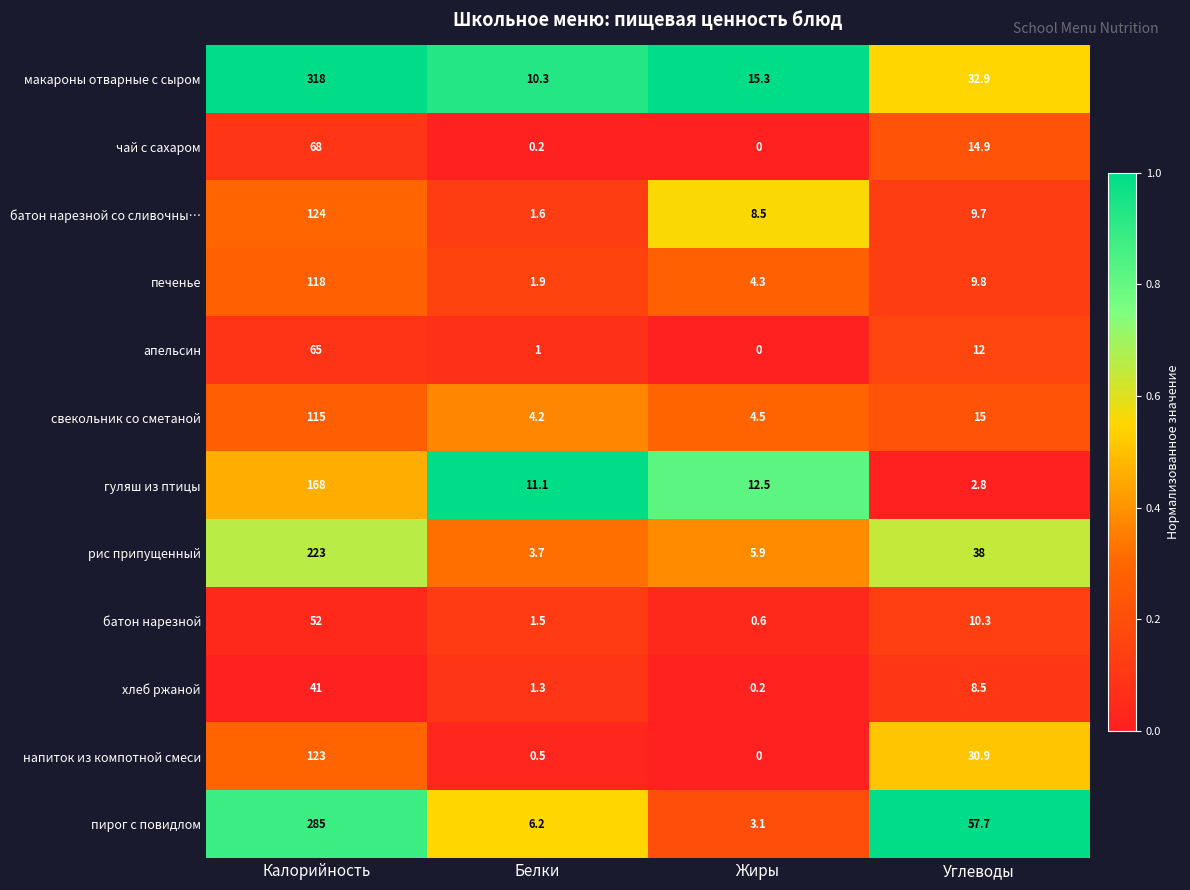

What is the difference between the maximum and minimum values in the макароны отварные с сыром series?

307.7